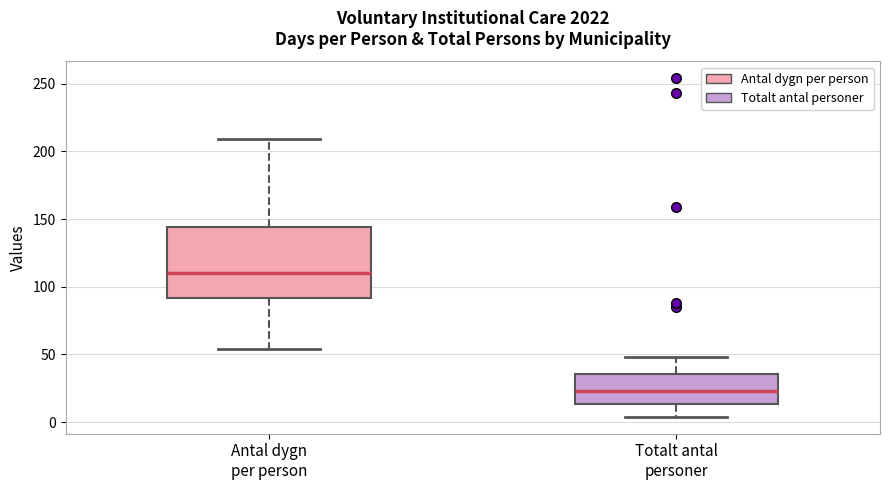

Reading left to right, transcribe this box plot: for each box, give where its median line is, the range the box spans, and where its two whiskers end, as read against the y-axis. The values are not printed on the chart, so give them approximately, as read against the axis.

Antal dygn per person: median 110, box 90 to 145, whiskers 55 to 210
Totalt antal personer: median 25, box 15 to 35, whiskers 5 to 50